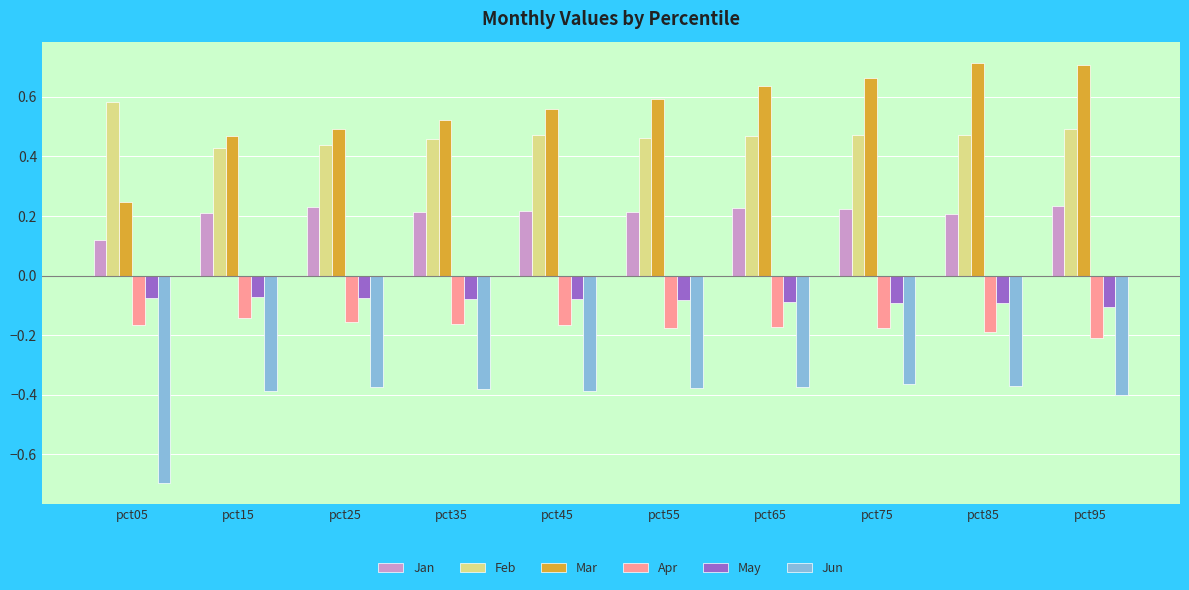

At how many categories does at least one series exceed 0?

10